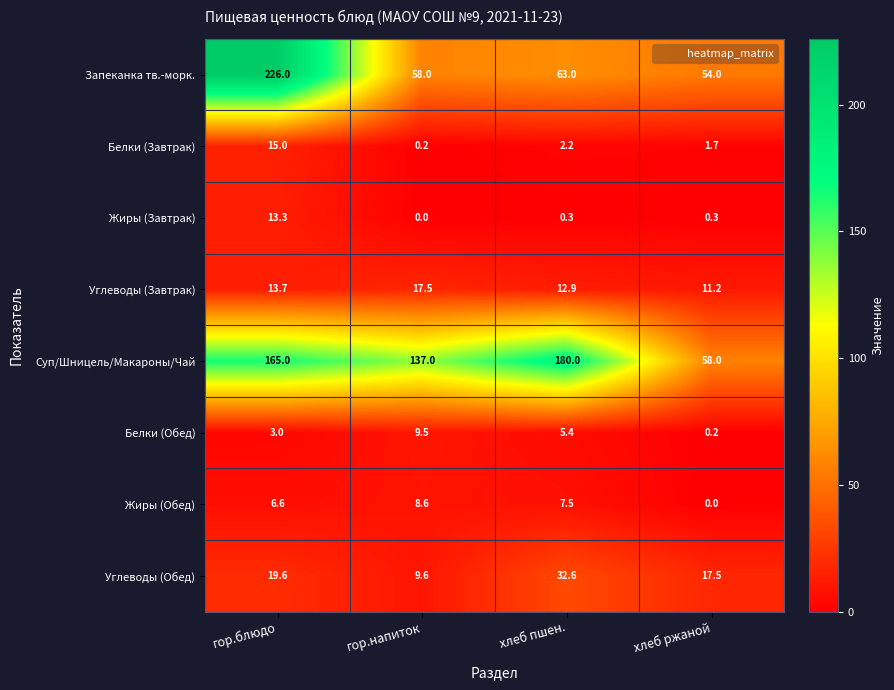

What is the total value across all series at гор.блюдо?

462.2